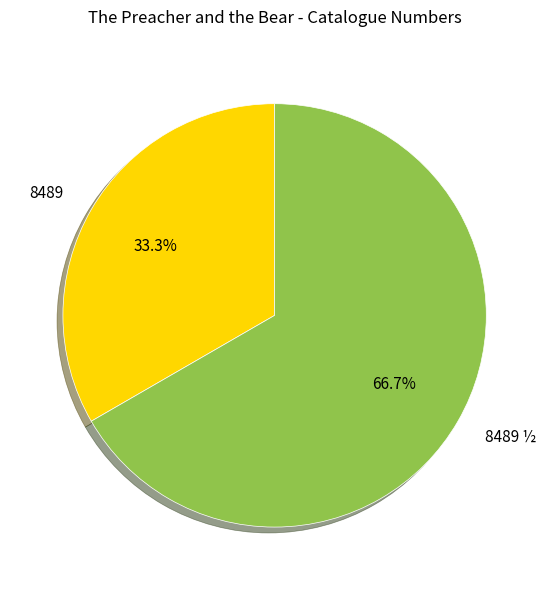

Between 8489 ½ and 8489, which is larger?

8489 ½